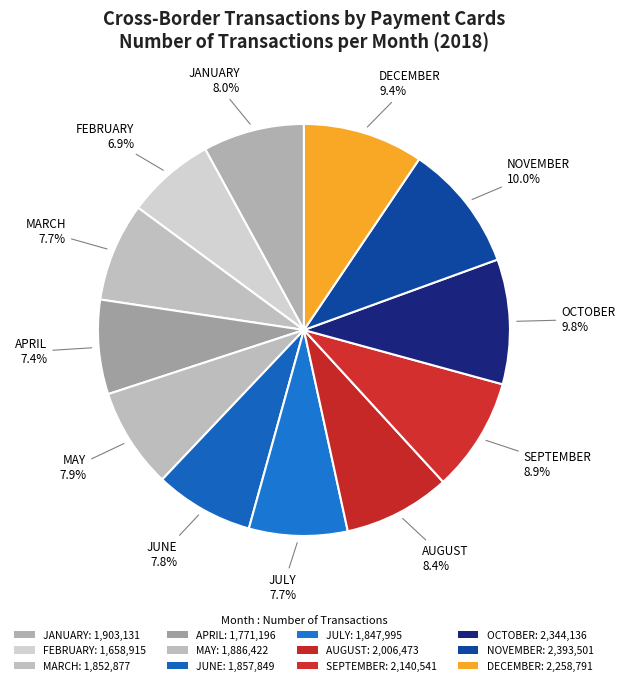

The JUNE slice represents 1% of the pie. True or false?

False